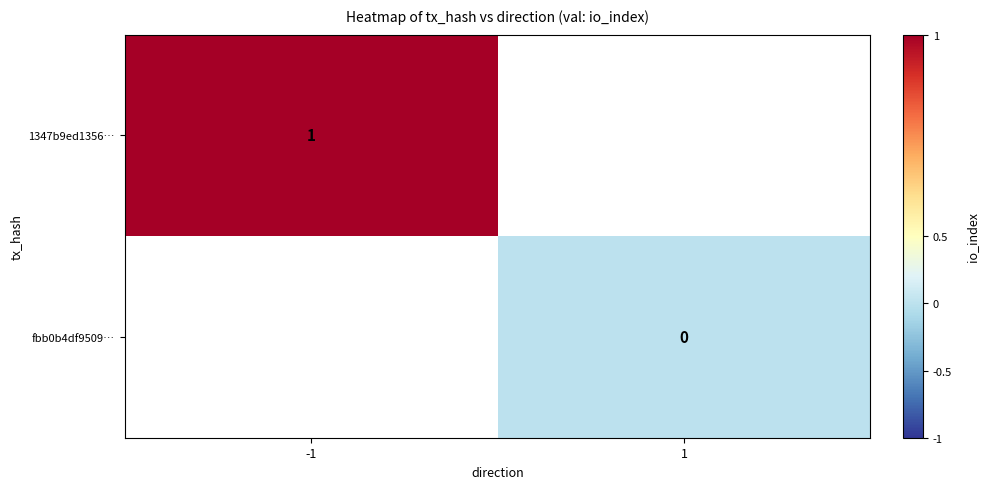

Is the value of fbb0b4df9509… at 1 greater than the value of 1347b9ed1356… at -1?

No